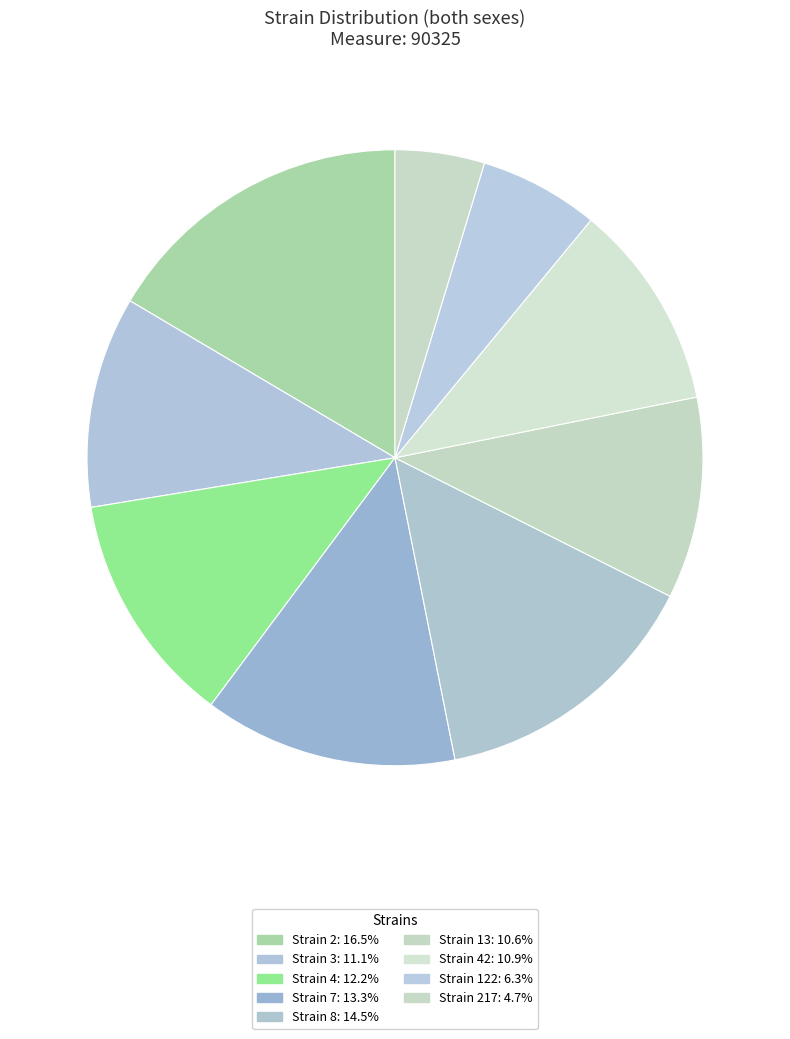

How many segments does this pie chart have?

9